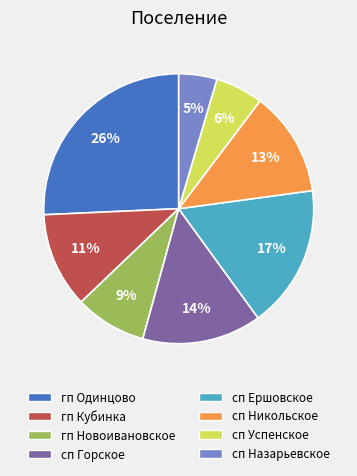

How many slices are in this pie chart?

8